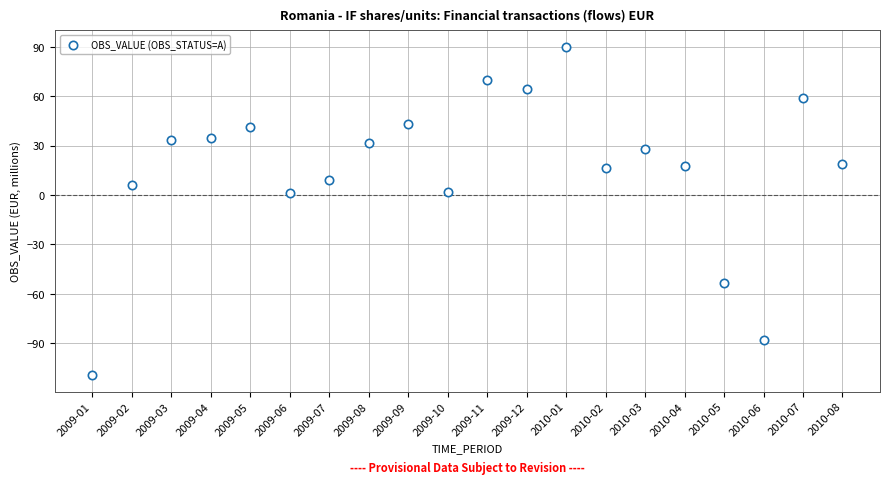

What is the range of Y values (max minus min)?

199.4